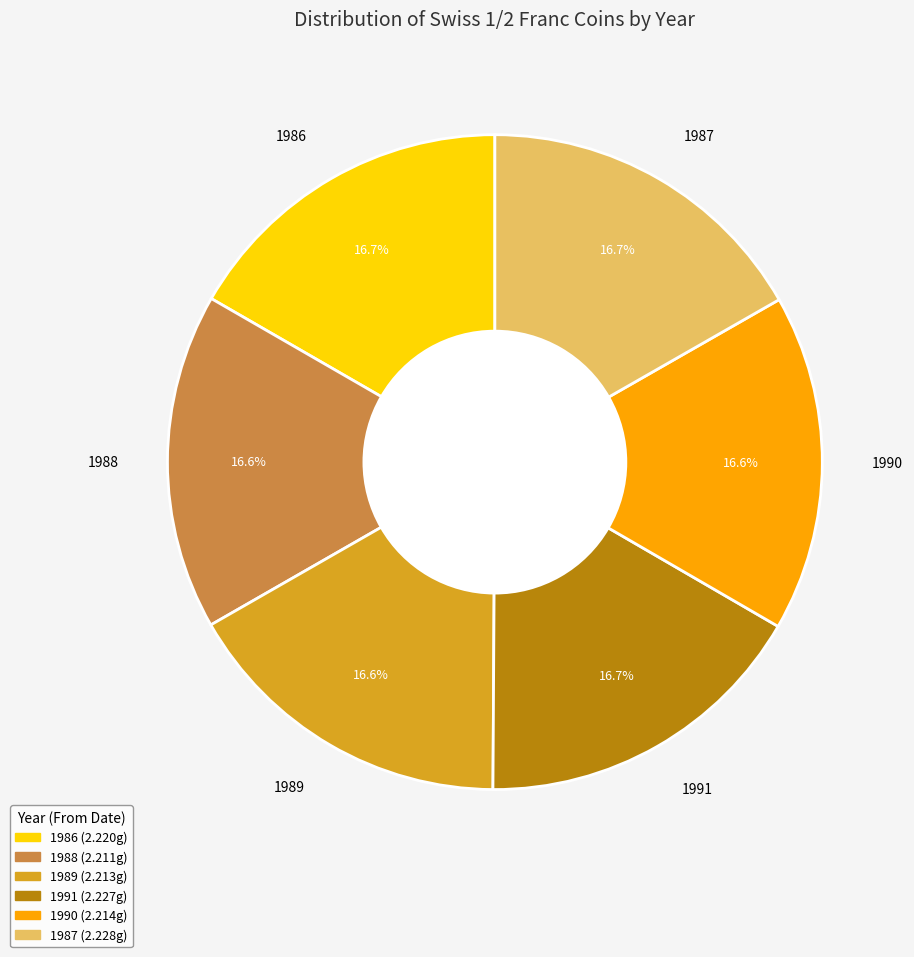

Approximately how many times larger is the value at 1991 compared to 1989?

1.0